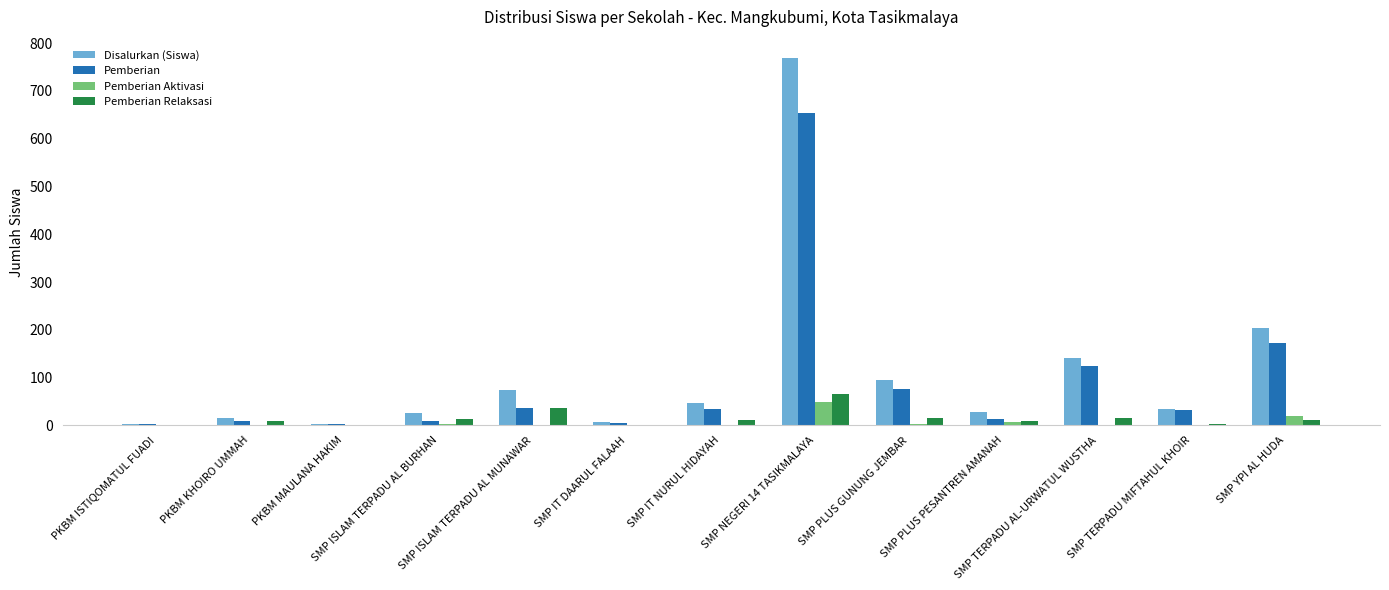

What is the greatest value displayed?

769